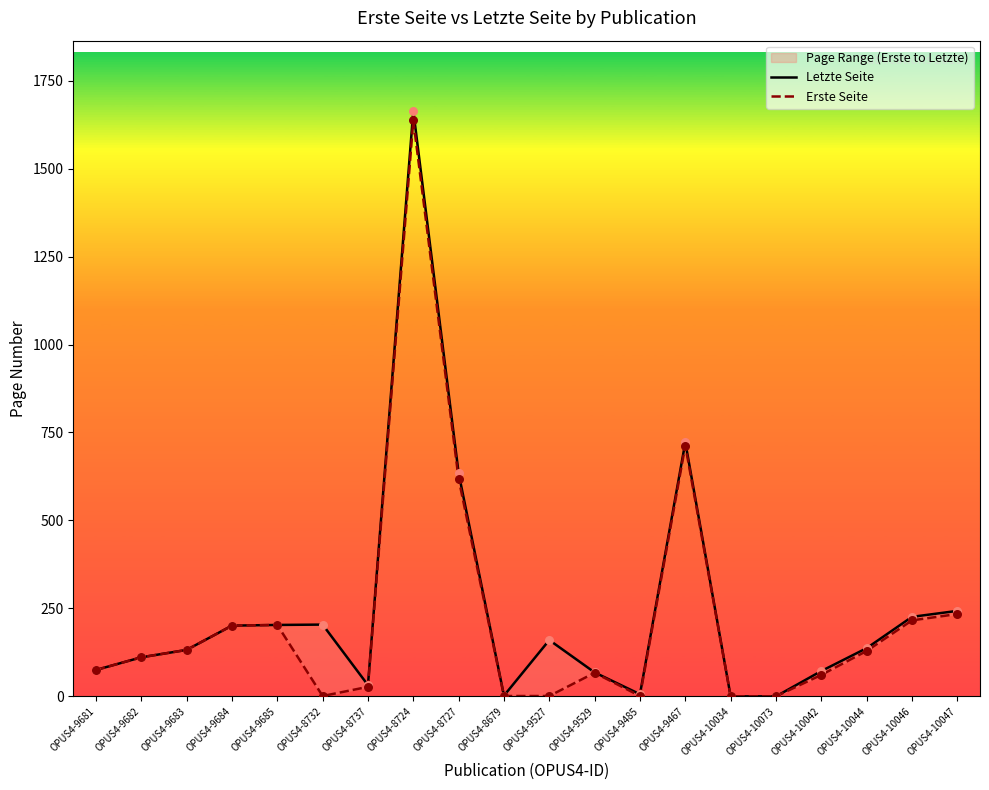

At which category is the sum across all series the highest?

OPUS4-8724